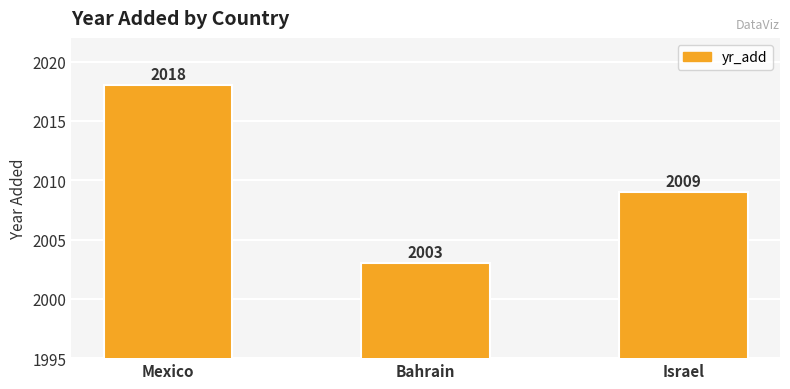

Where is the data nearest to the value 2010?

Israel